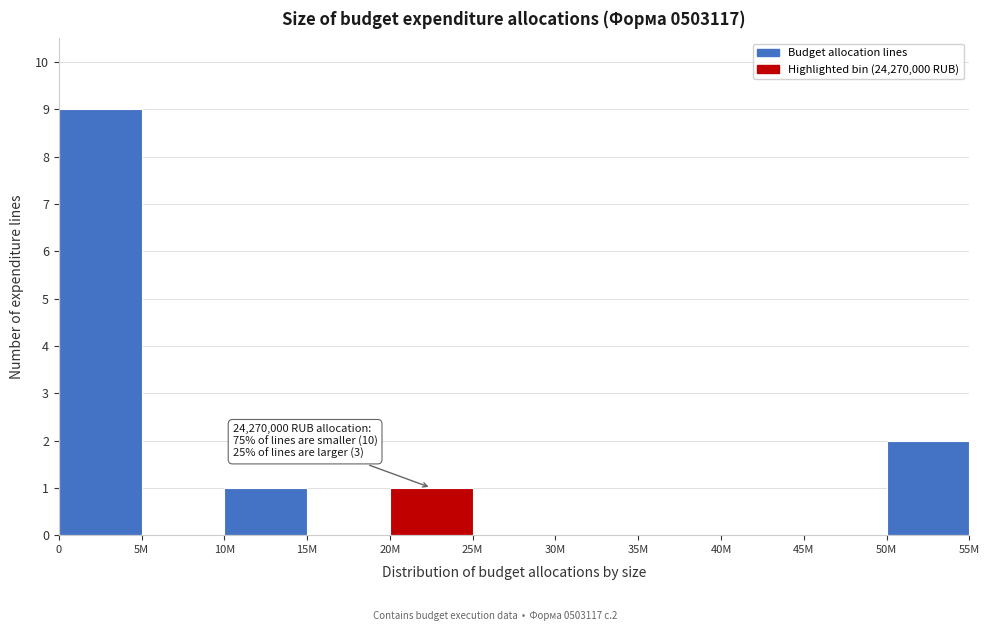

Reading right to left, what are all the values shown in this chart?

50M=2	45M=0	40M=0	35M=0	30M=0	25M=0	20M=1	15M=0	10M=1	5M=0	0=9